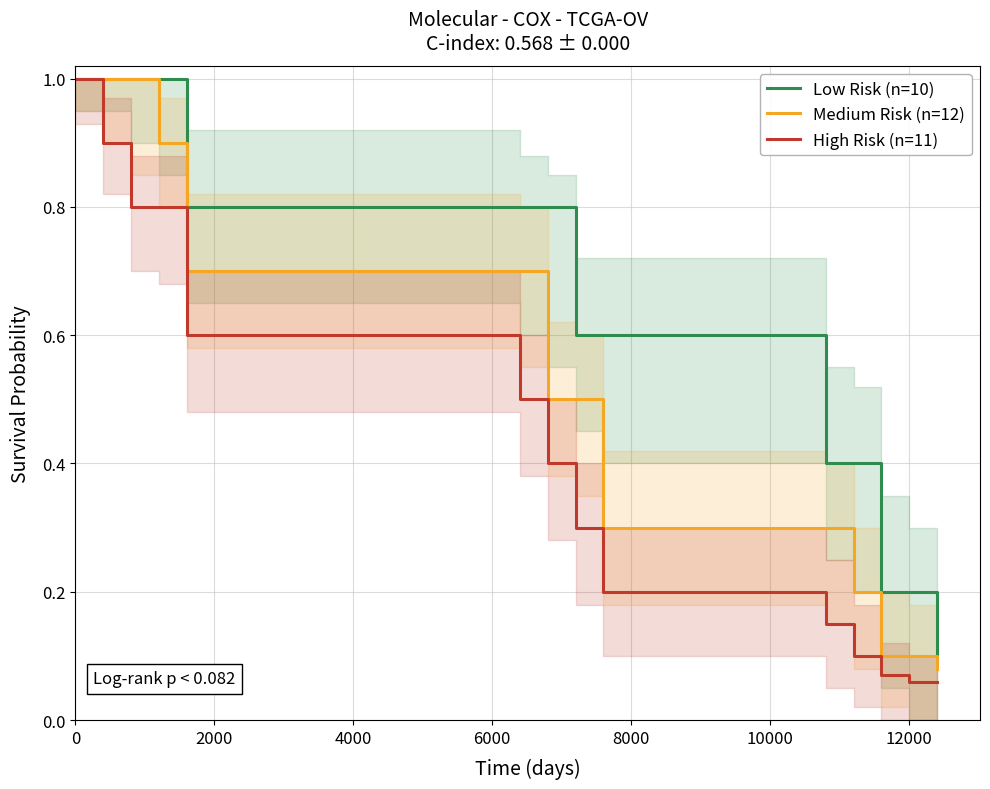

Which series has the largest total across all categories?

Low Risk (n=10)